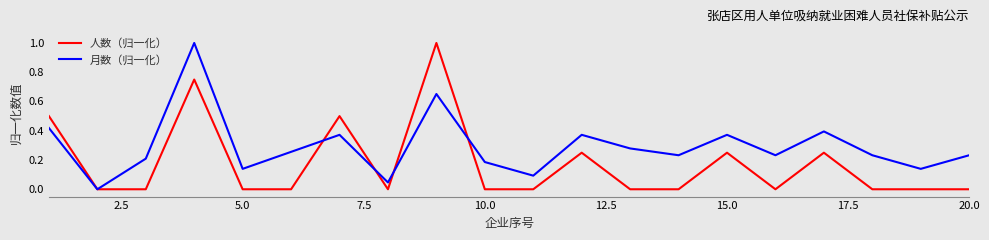

True or false: 月数（归一化） and 人数（归一化） cross at least once.

True